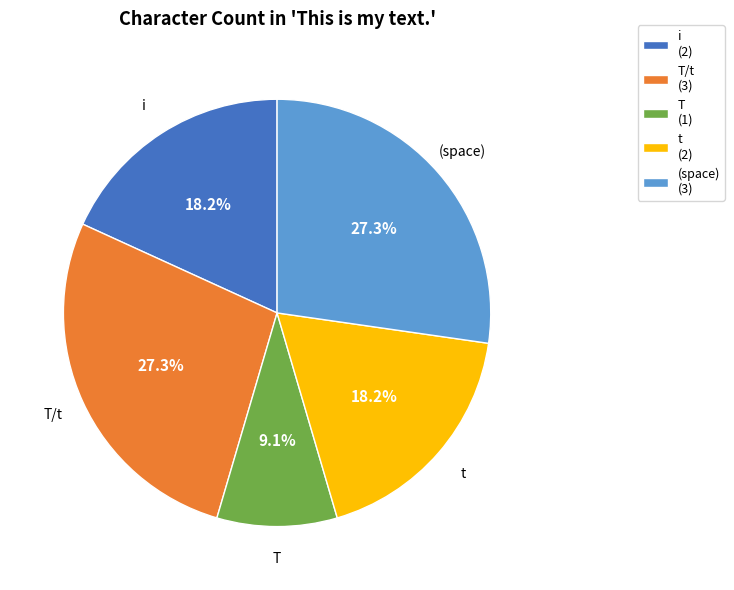

What portion of the pie excludes T?

90.9%